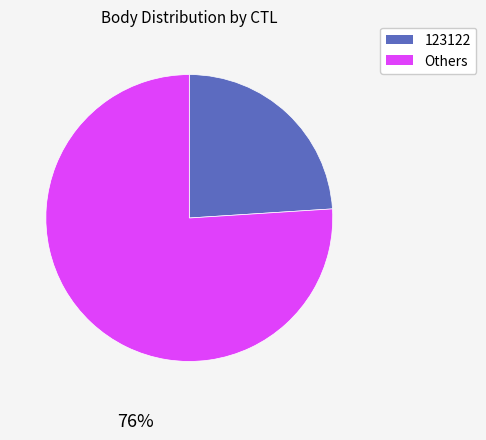

Is there a majority slice in this chart?

Yes